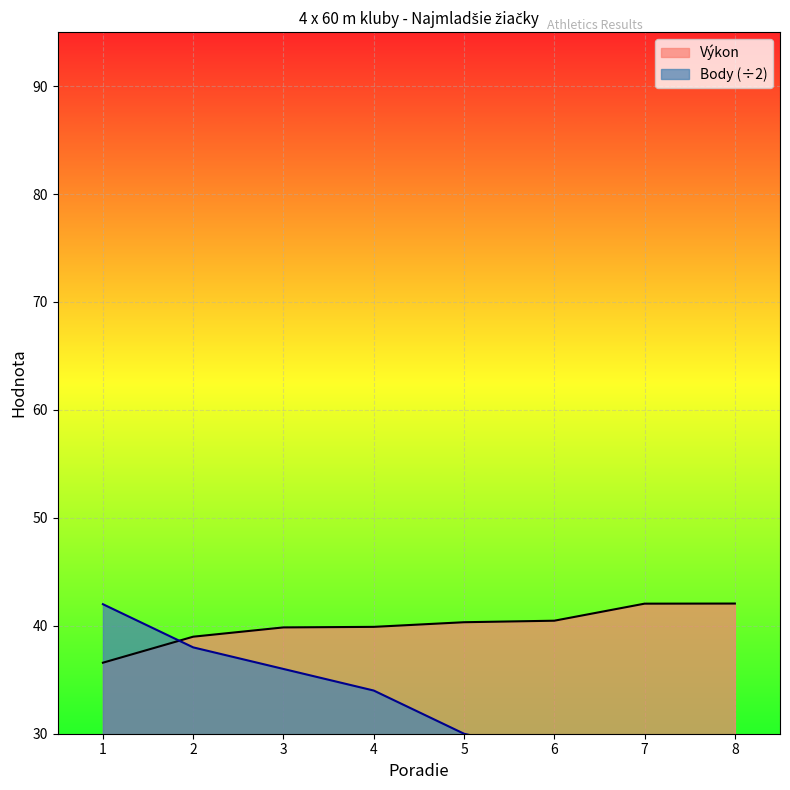

Between which two adjacent categories do Body and Výkon first intersect?

1 and 2